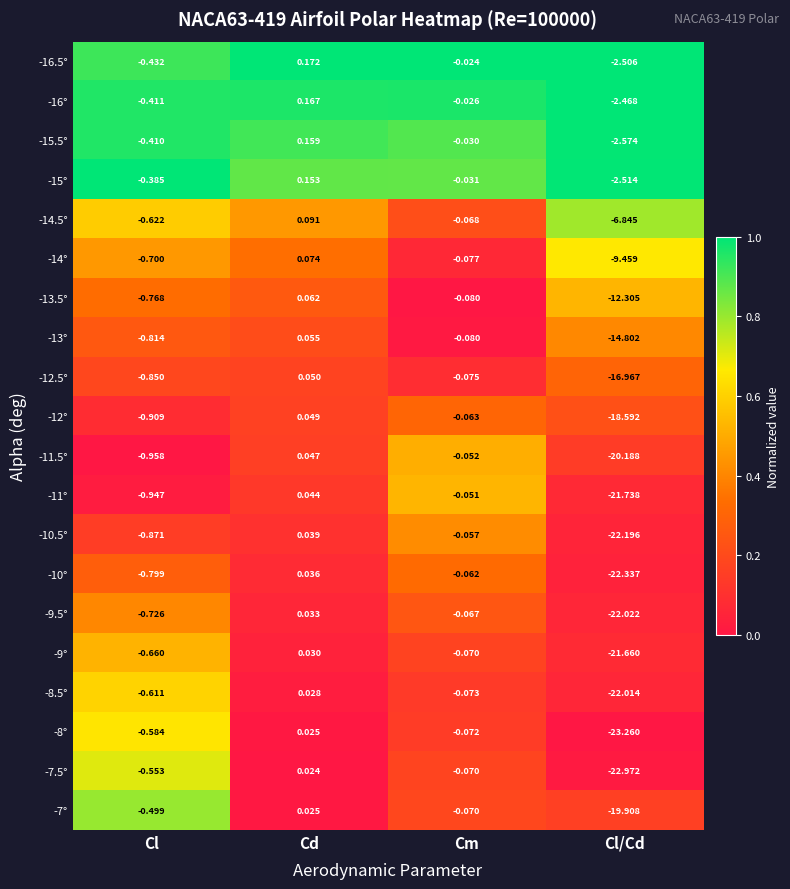

Which series has the widest spread of values?

-8°